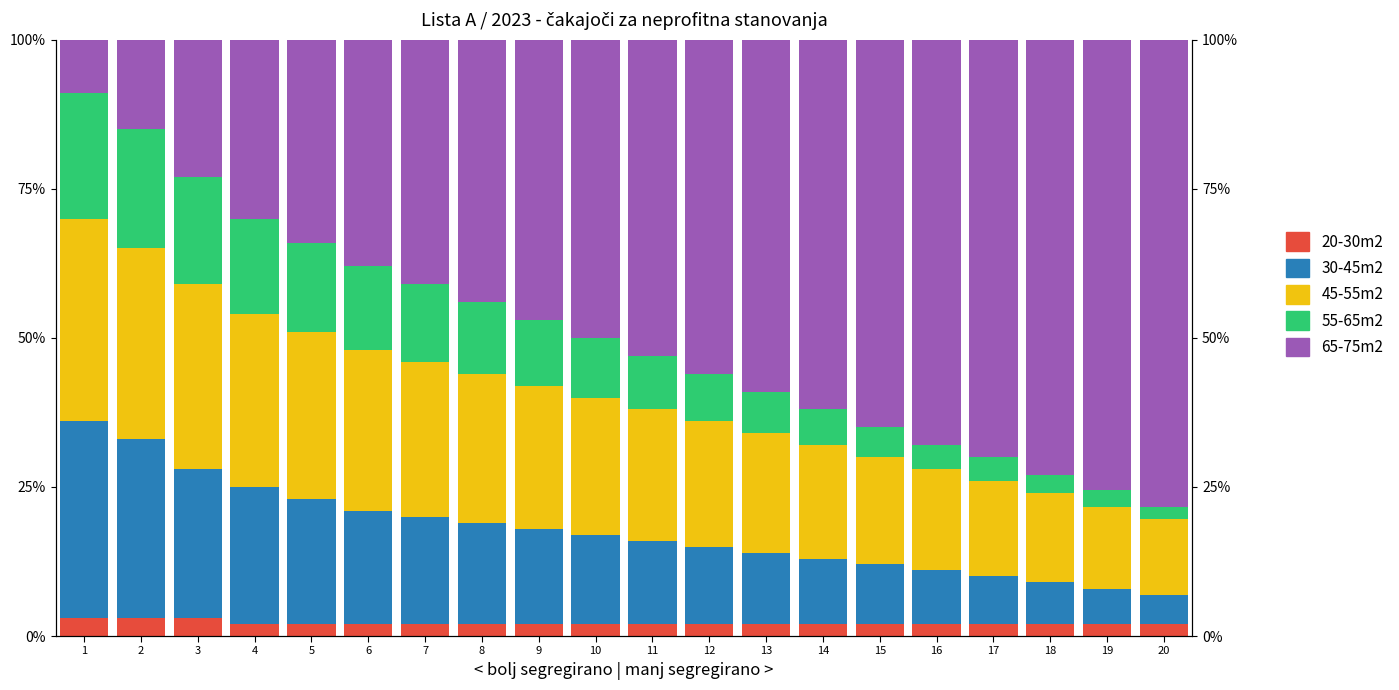

How many groups of bars are there?

20